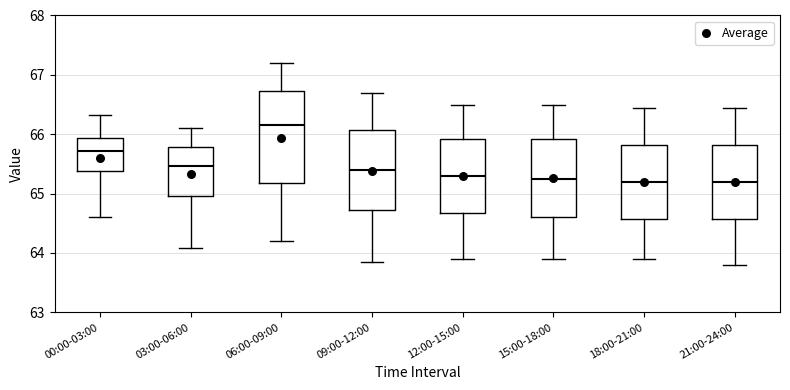

Which box is the tallest, from its lower edge to its upper edge?

06:00-09:00